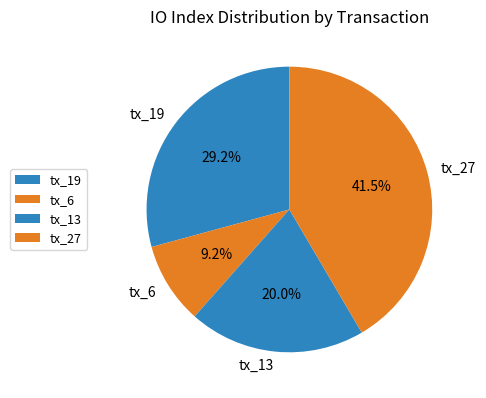

Is it true that tx_6 is 1% of the pie?

False